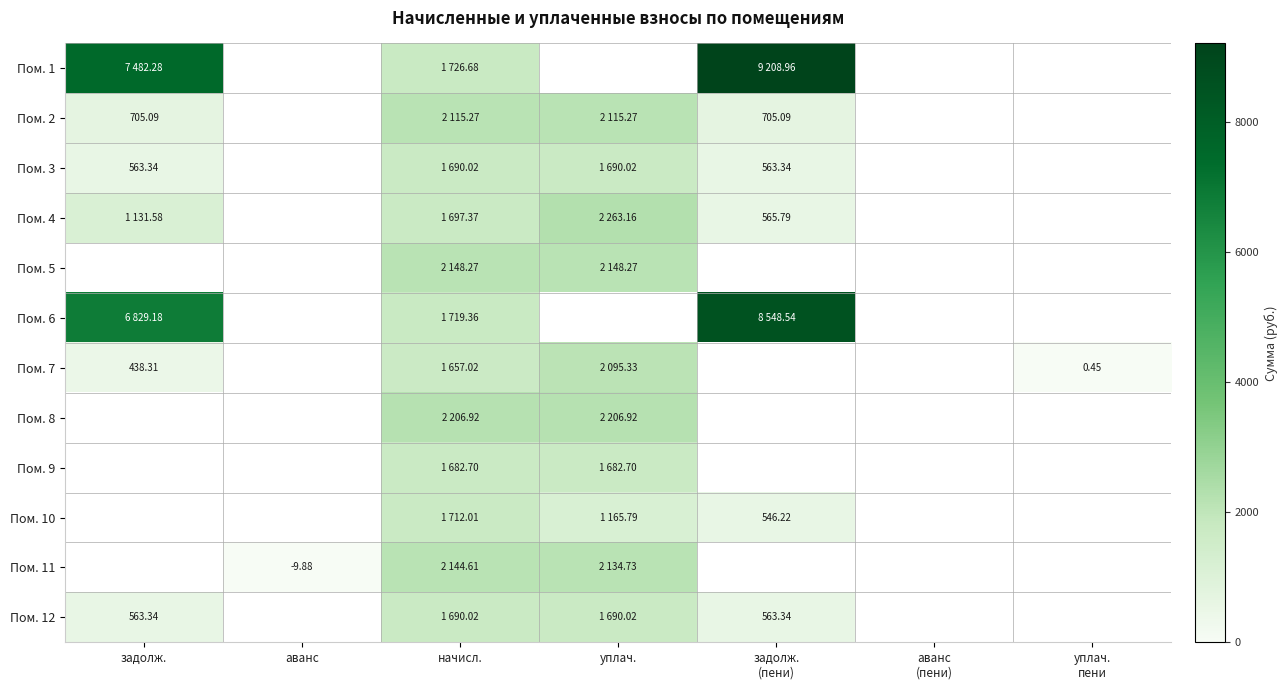

At which label does Пом. 2 reach its minimum?

аванс